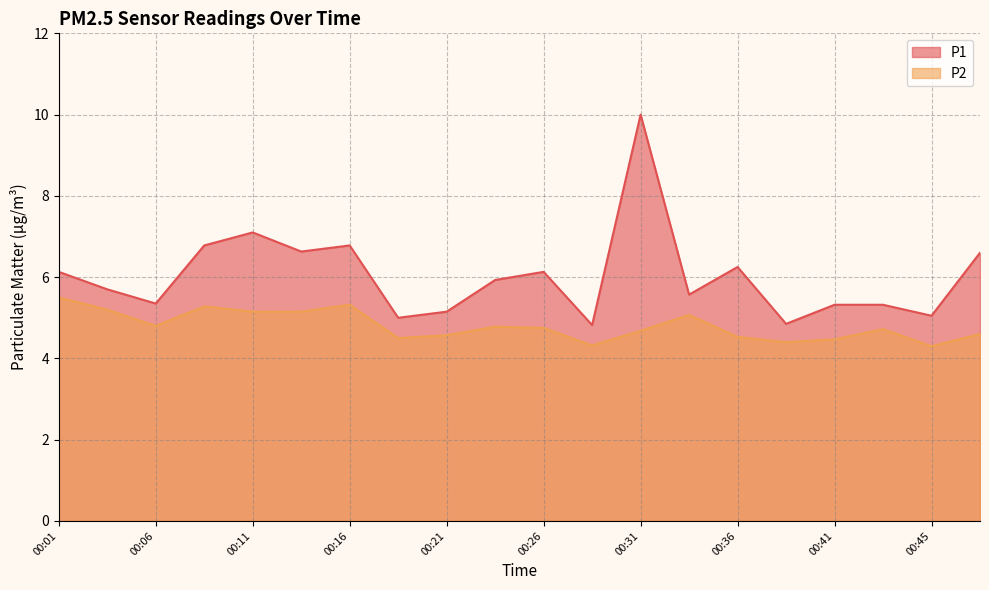

What are all the series names shown in the legend?

P1, P2